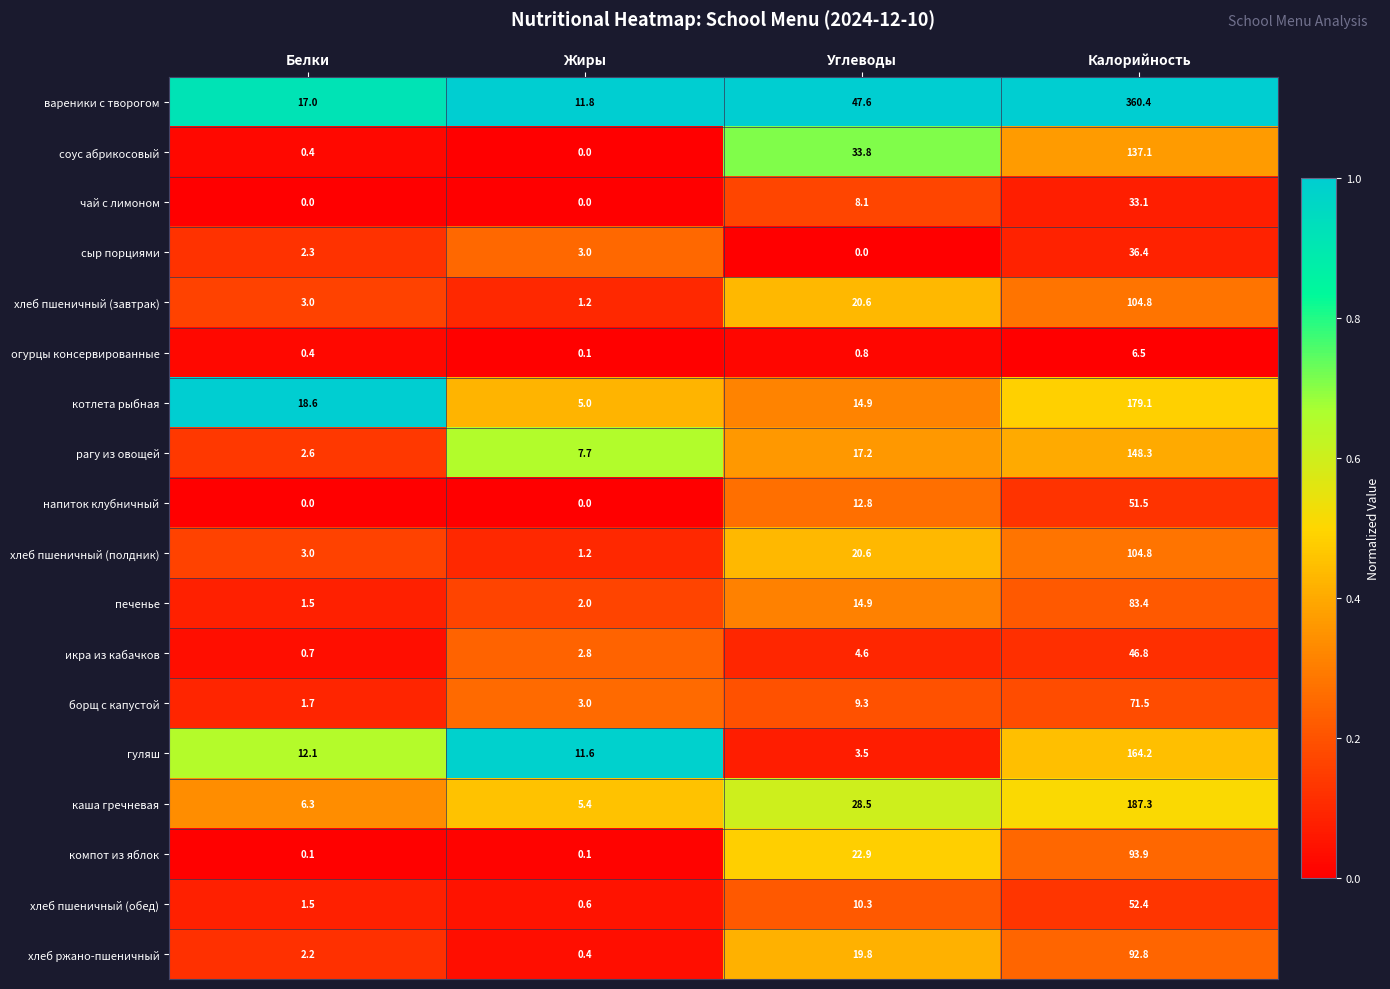

What is the total value across all series at Углеводы?

290.2